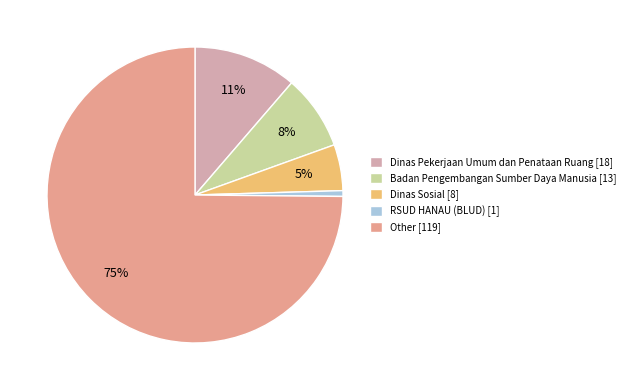

Count the number of slices in the pie.

5